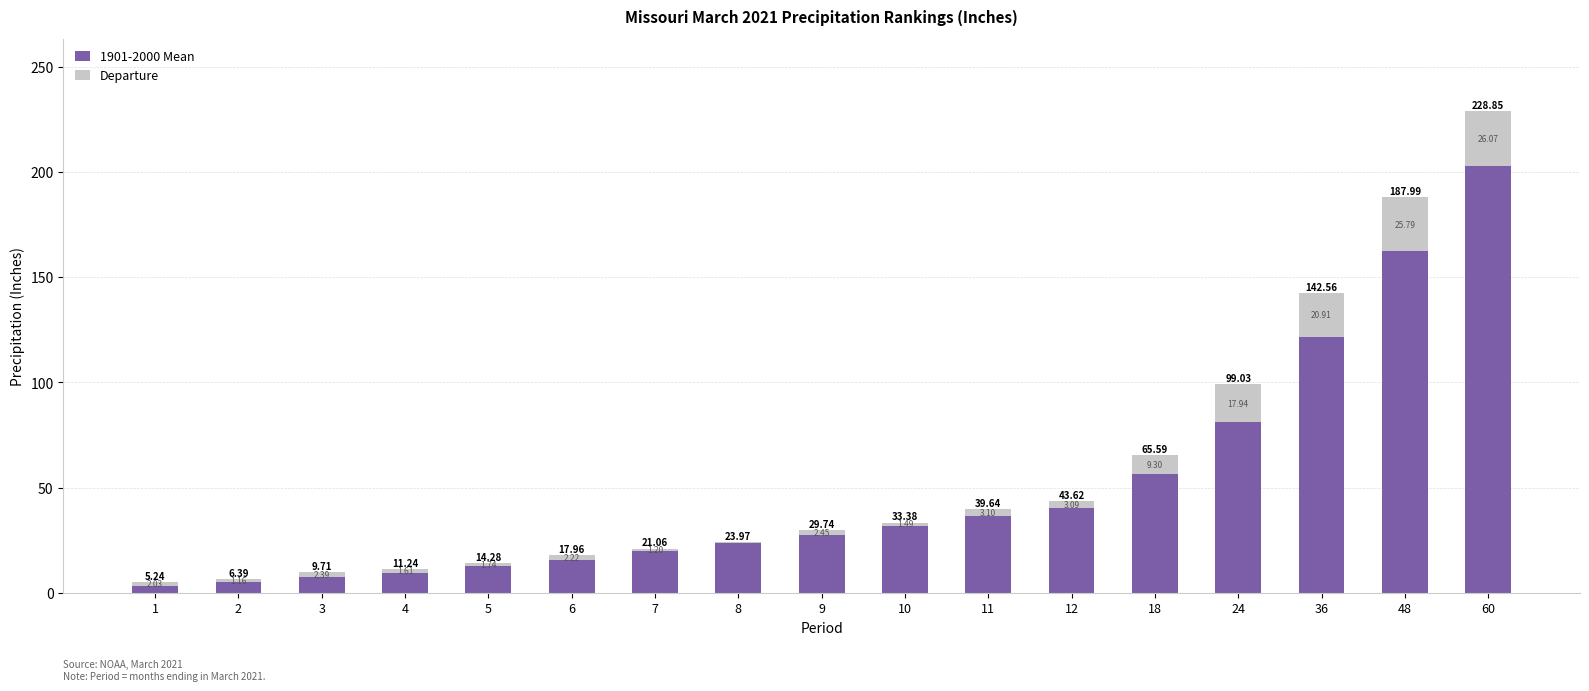

Are the bars grouped side by side (vs. stacked)?

No